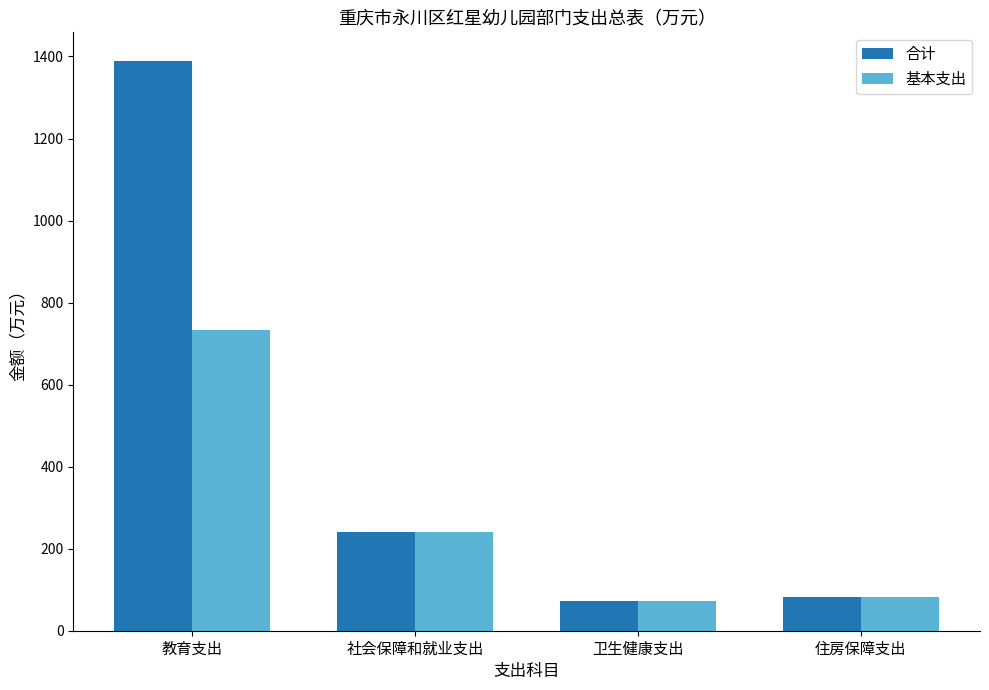

Reading left to right, transcribe all the data shown in this chart.

合计: 教育支出=1389.4	社会保障和就业支出=241.8	卫生健康支出=71.5	住房保障支出=81.7
基本支出: 教育支出=734.2	社会保障和就业支出=241.8	卫生健康支出=71.5	住房保障支出=81.7